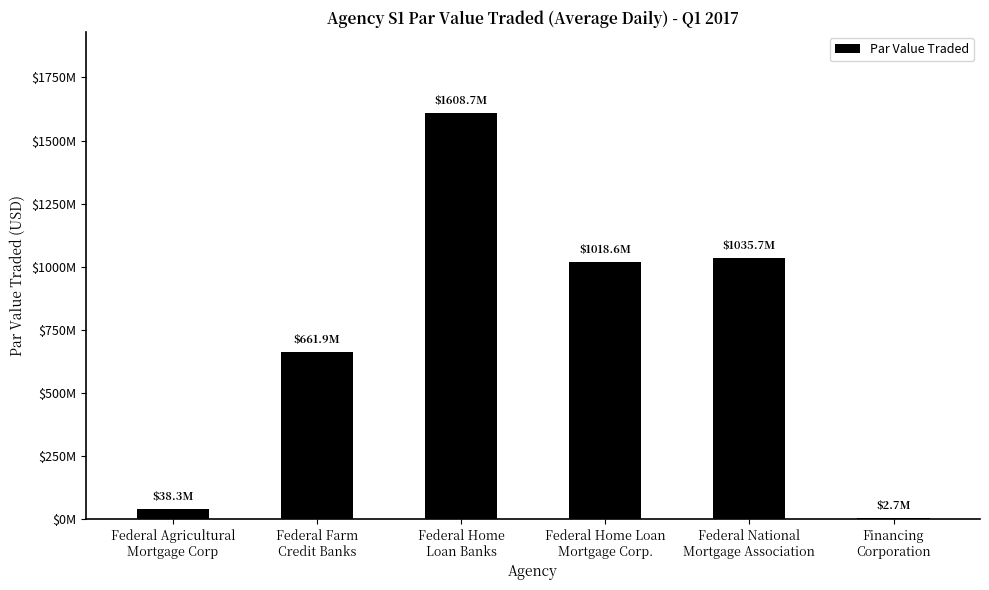

What is the average value?

727656310.8